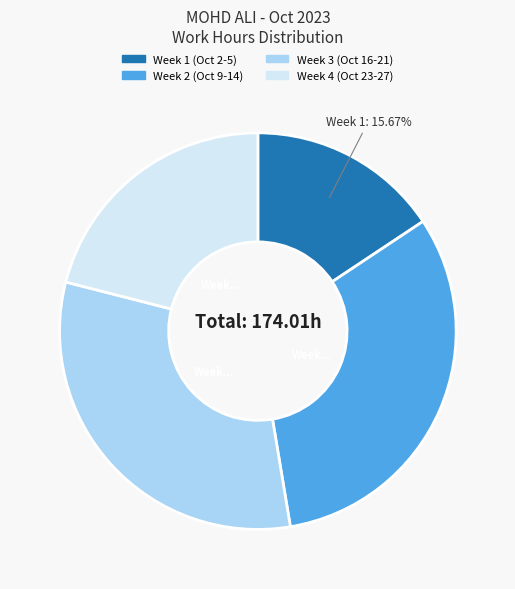

Is there a majority slice in this chart?

No